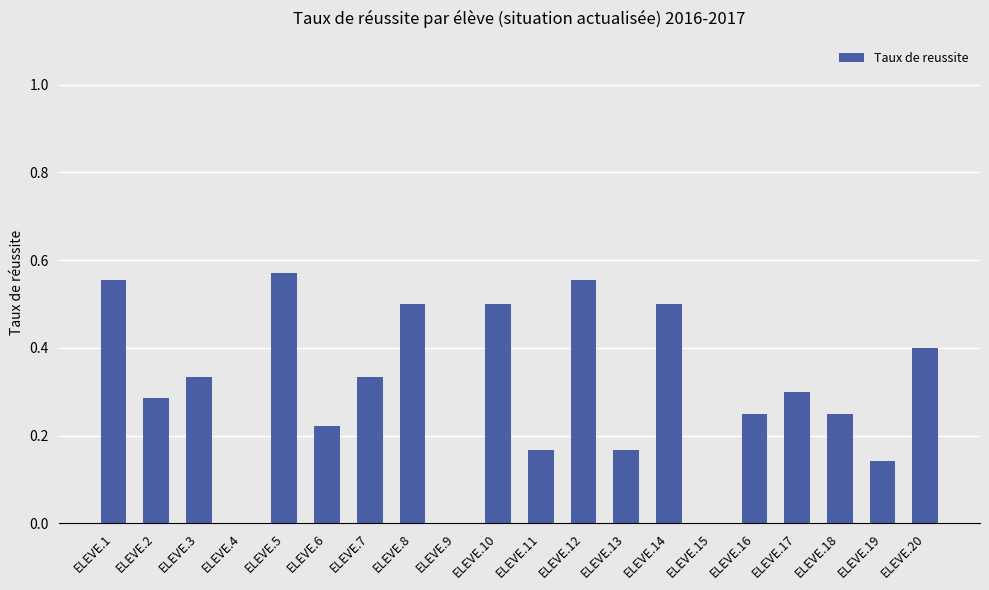

Which has a higher value, ELEVE.6 or ELEVE.8?

ELEVE.8